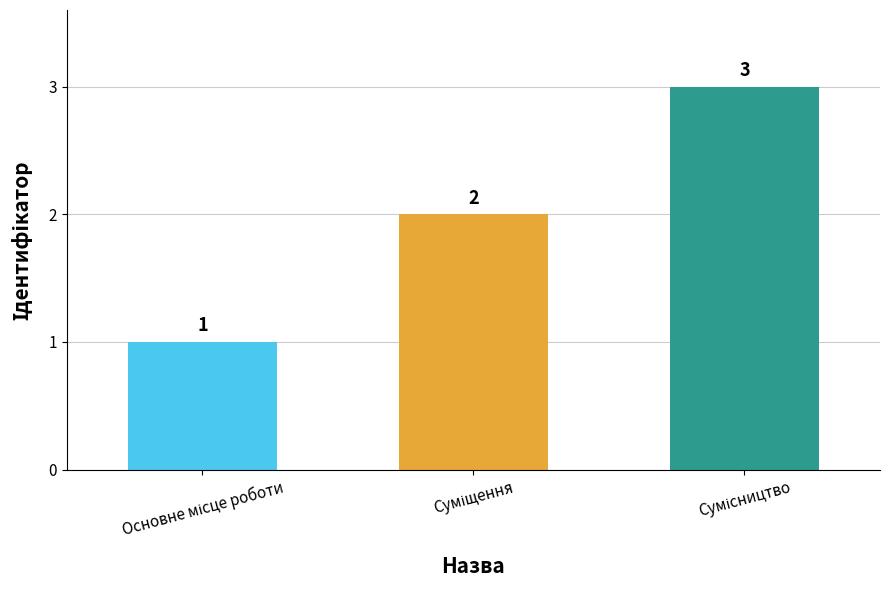

How many values are between 1 and 3?

3